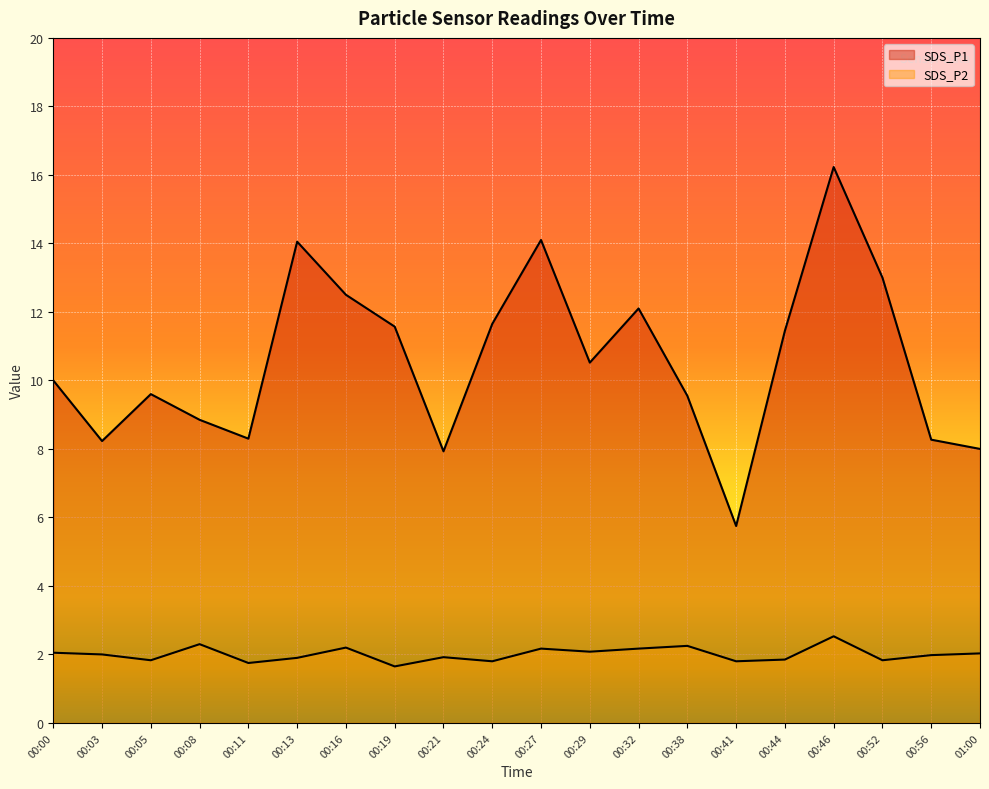

What is the sum of the SDS_P2 values at 00:11 and 00:32?

3.9